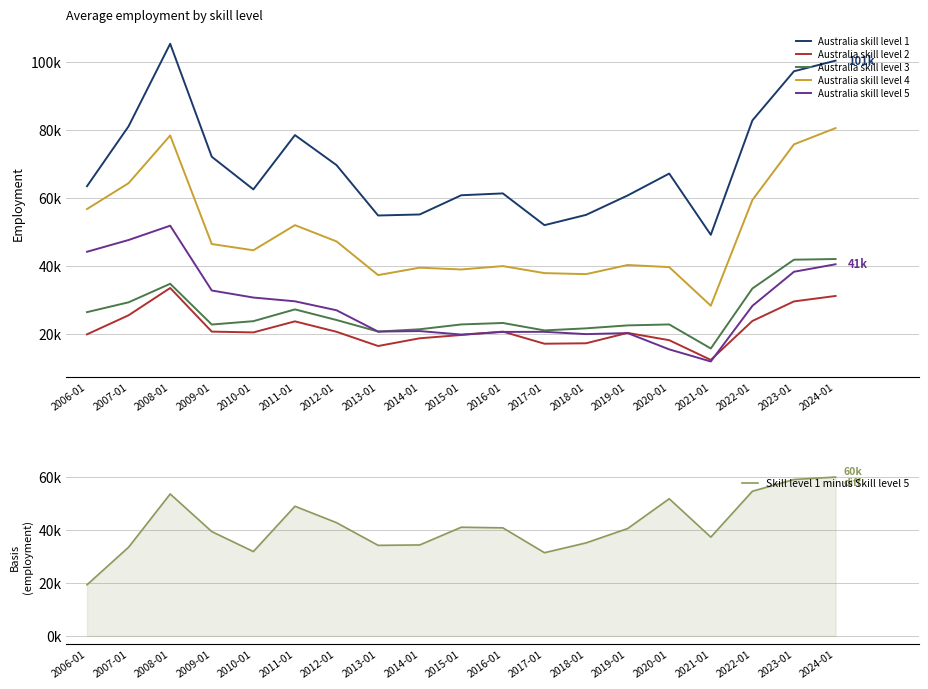

Where is the first local minimum for Skill level 1 minus Skill level 5?

2010-01